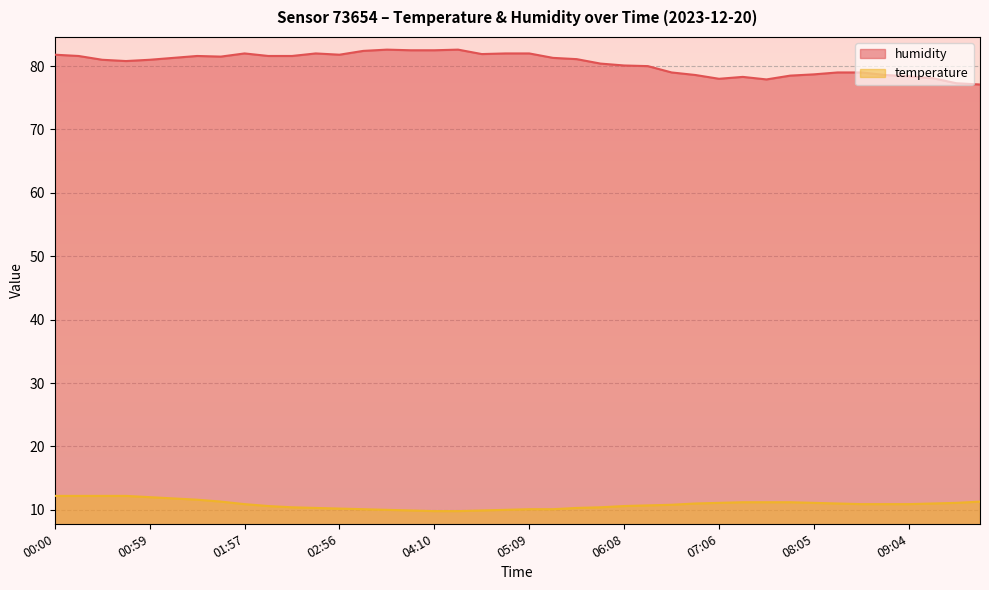

Does the chart display data point markers on the line(s)?

No